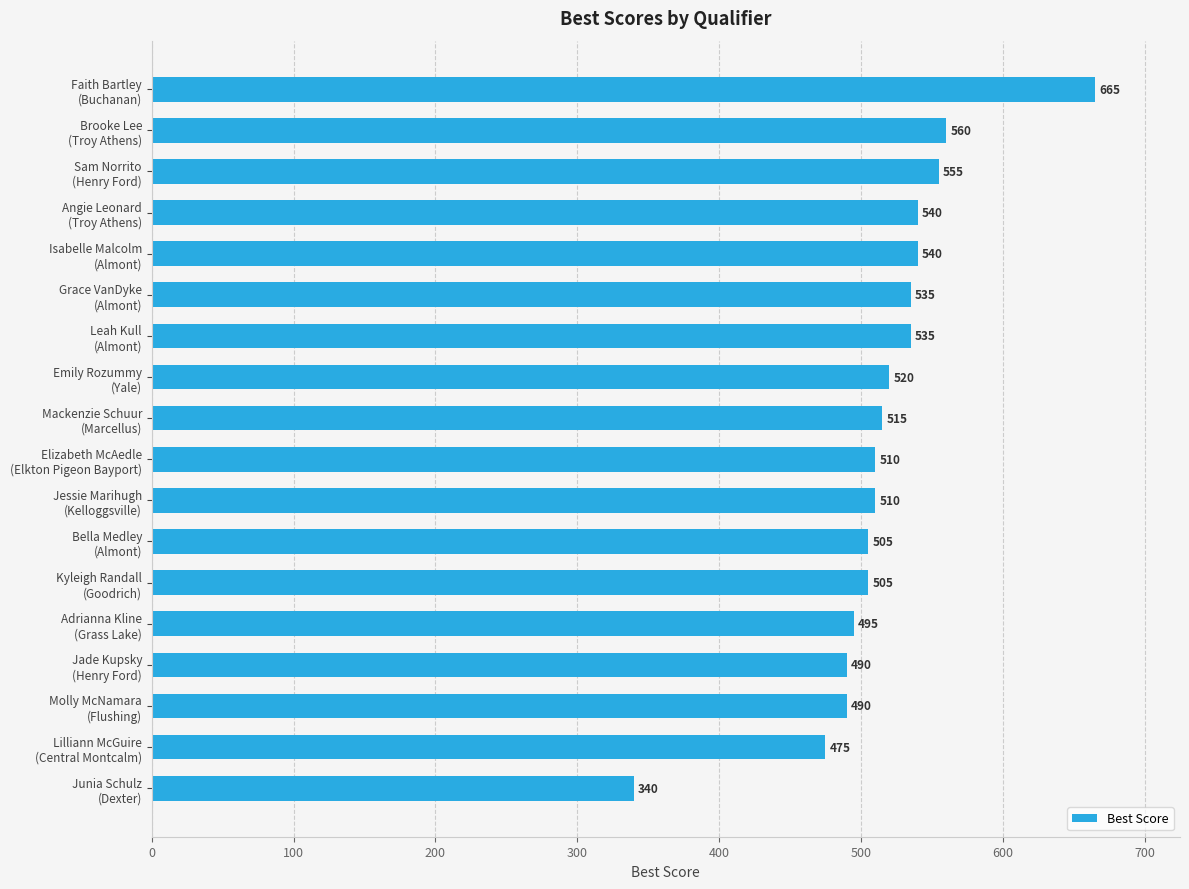

What is the value of the 16th bar from the top?

490